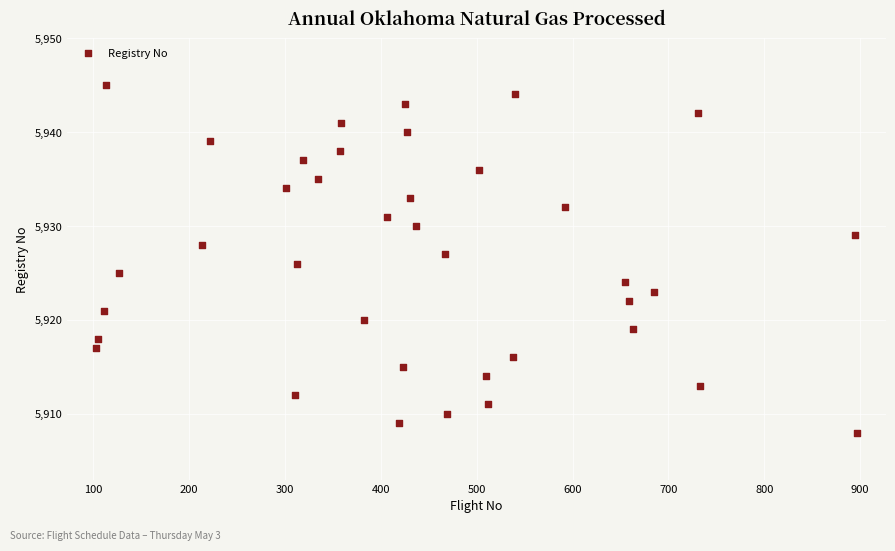

What is the range of X values (max minus min)?

794